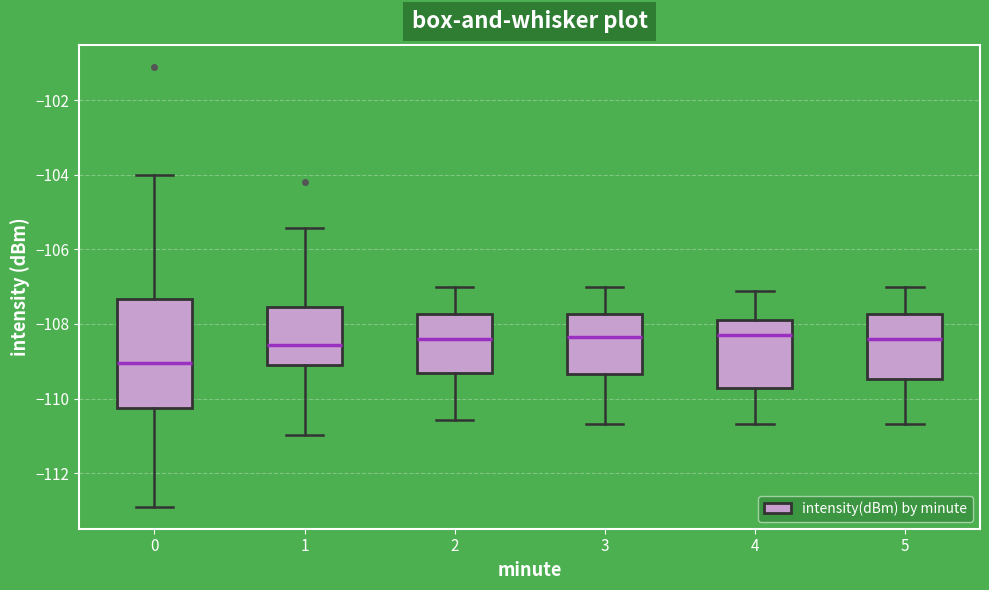

Reading left to right, transcribe this box plot: for each box, give where its median line is, the range the box spans, and where its two whiskers end, as read against the y-axis. The values are not printed on the chart, so give them approximately, as read against the axis.

0: median -109.0, box -110.2 to -107.4, whiskers -112.8 to -104.0
1: median -108.6, box -109.2 to -107.6, whiskers -111.0 to -105.4
2: median -108.4, box -109.4 to -107.8, whiskers -110.6 to -107.0
3: median -108.4, box -109.4 to -107.8, whiskers -110.6 to -107.0
4: median -108.2, box -109.8 to -107.8, whiskers -110.6 to -107.2
5: median -108.4, box -109.4 to -107.8, whiskers -110.6 to -107.0